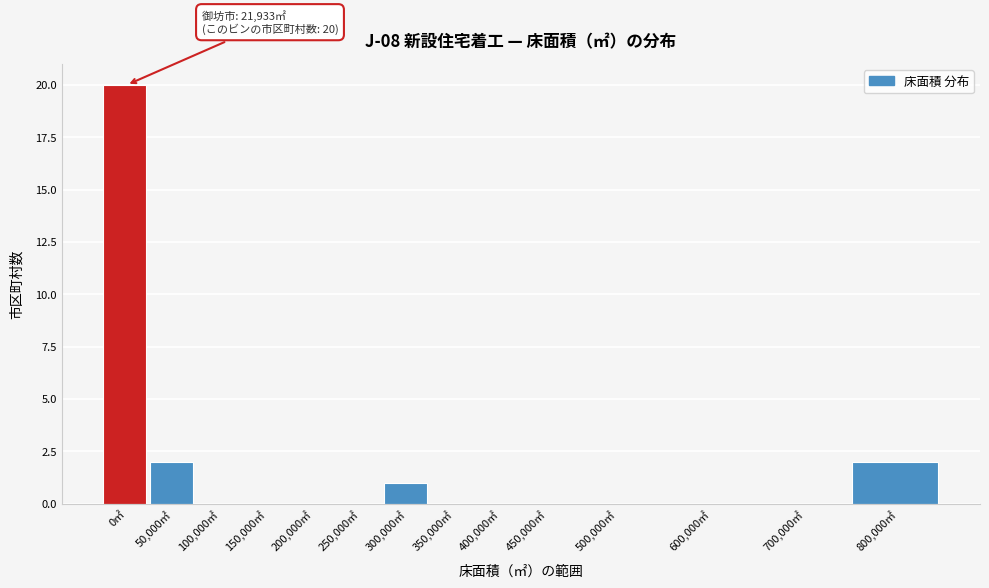

Reading right to left, extract all data points from this chart.

800,000㎡=2	700,000㎡=0	600,000㎡=0	500,000㎡=0	450,000㎡=0	400,000㎡=0	350,000㎡=0	300,000㎡=1	250,000㎡=0	200,000㎡=0	150,000㎡=0	100,000㎡=0	50,000㎡=2	0㎡=20